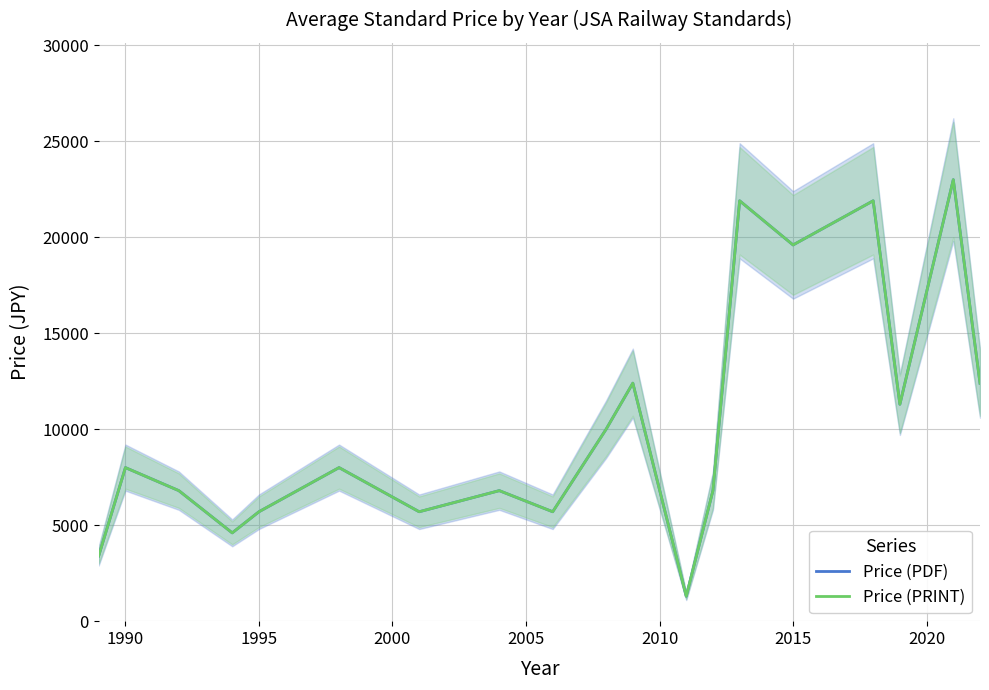

What is the value of the Price (PDF) point at the 14th from the left?

21900